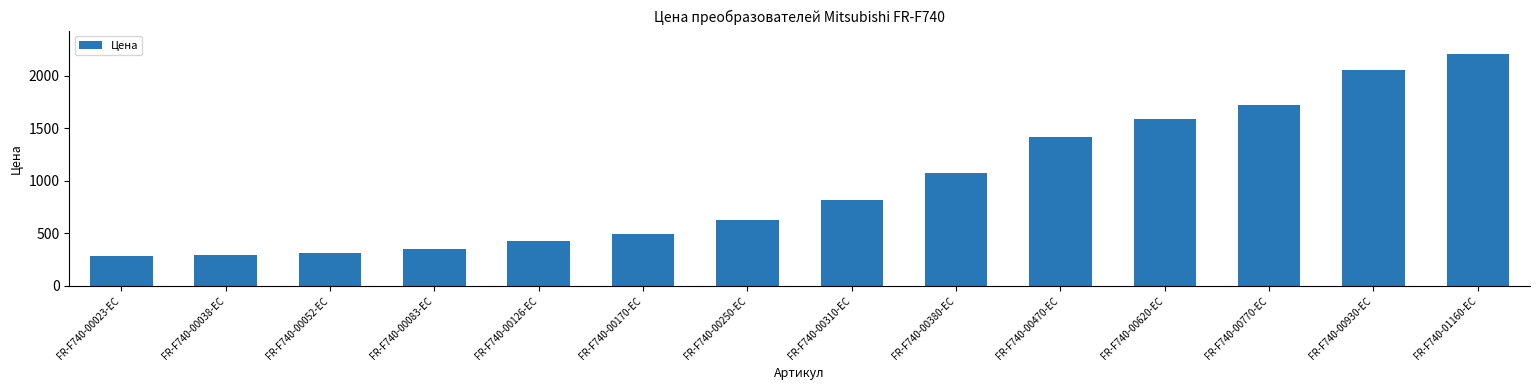

What is the value of the 10th bar from the left?

1412